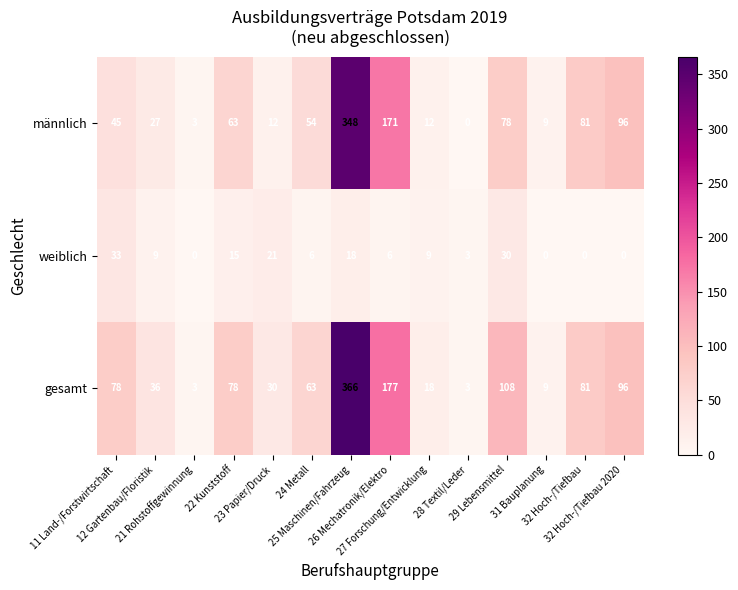

What is the average value of the männlich series?

71